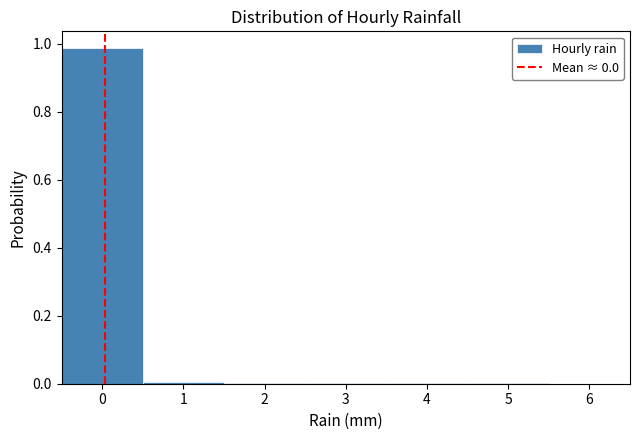

Over which range of the x-axis is the bar tallest?

-0.5 to 0.5